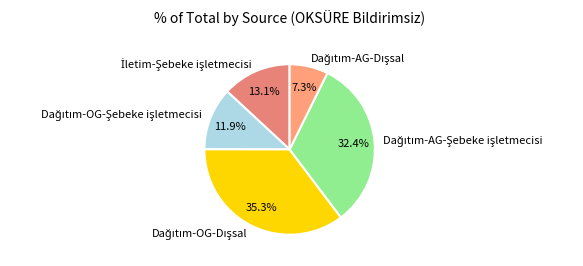

Is there any slice that represents more than half of the pie?

No